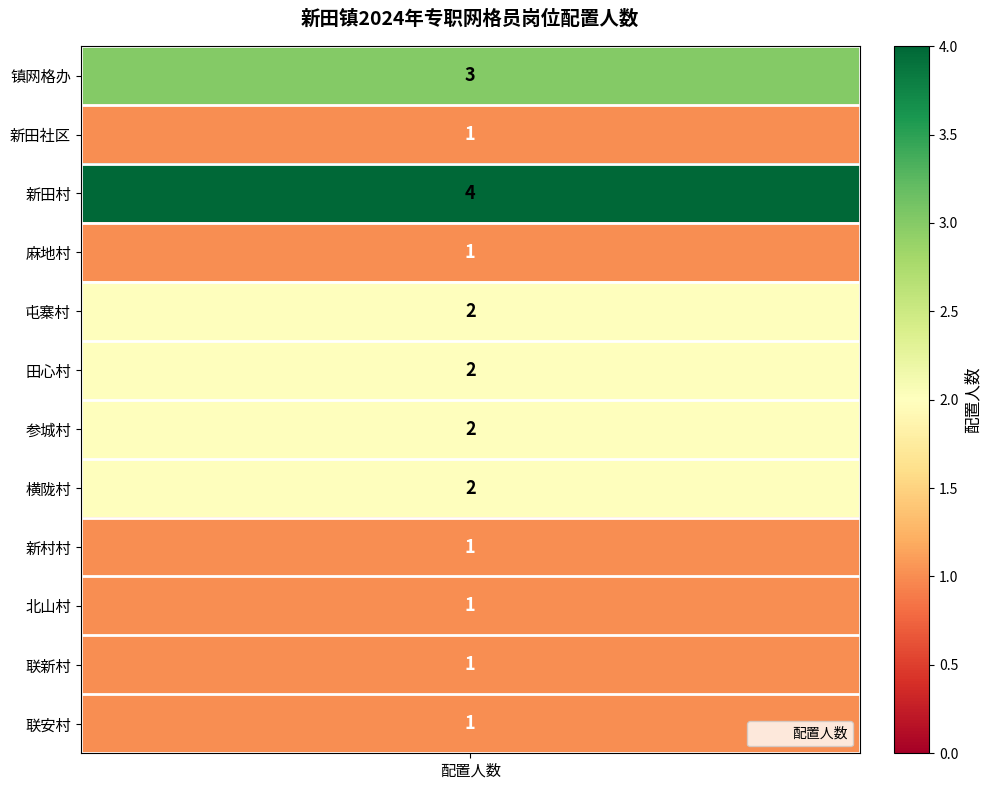

Reading left to right, list all the values displayed in this chart.

3	1	4	1	2	2	2	2	1	1	1	1